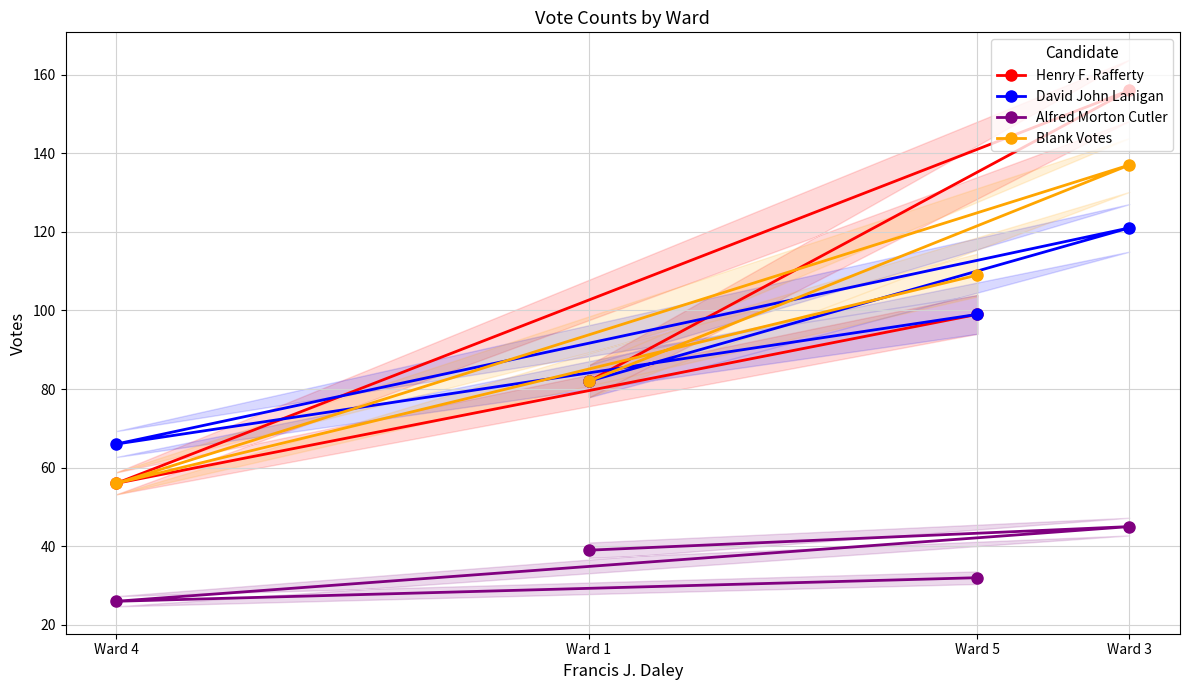

Is the value of Blank Votes at Ward 3 greater than the value of Alfred Morton Cutler at Ward 1?

Yes